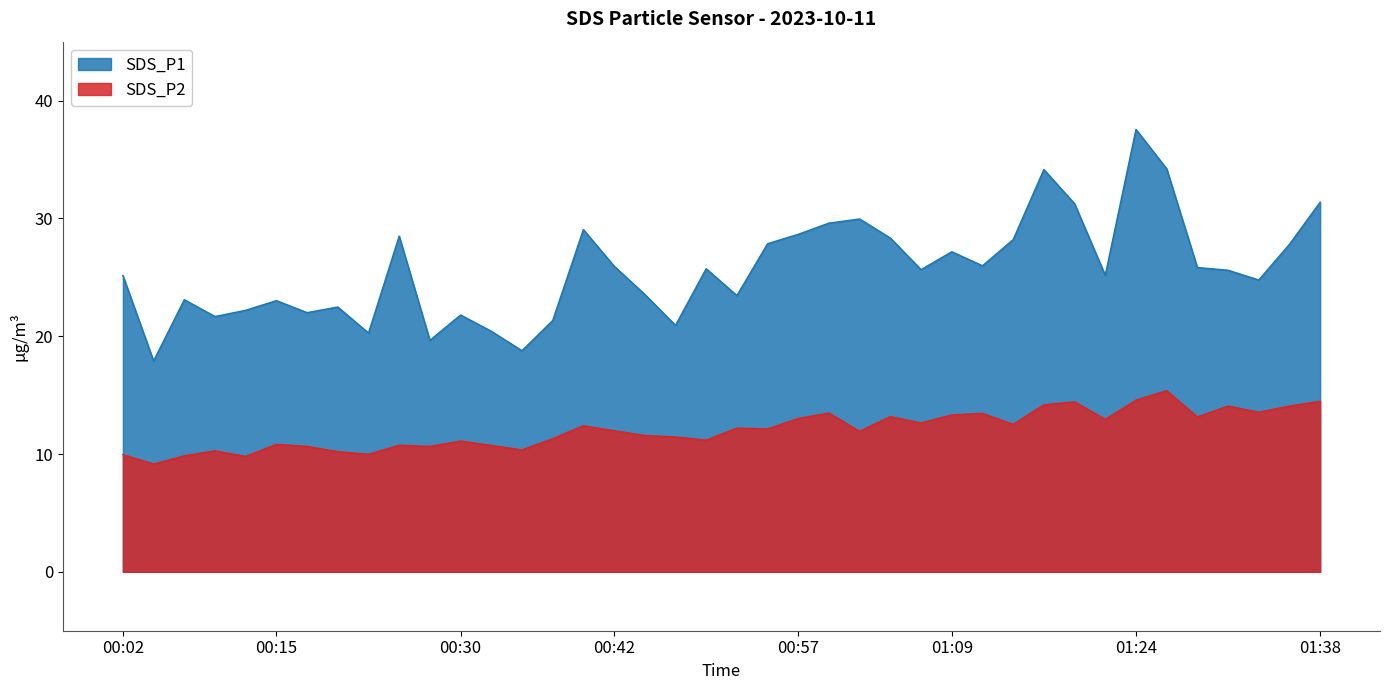

What is the value of the SDS_P1 point at the 32nd from the left?

31.2